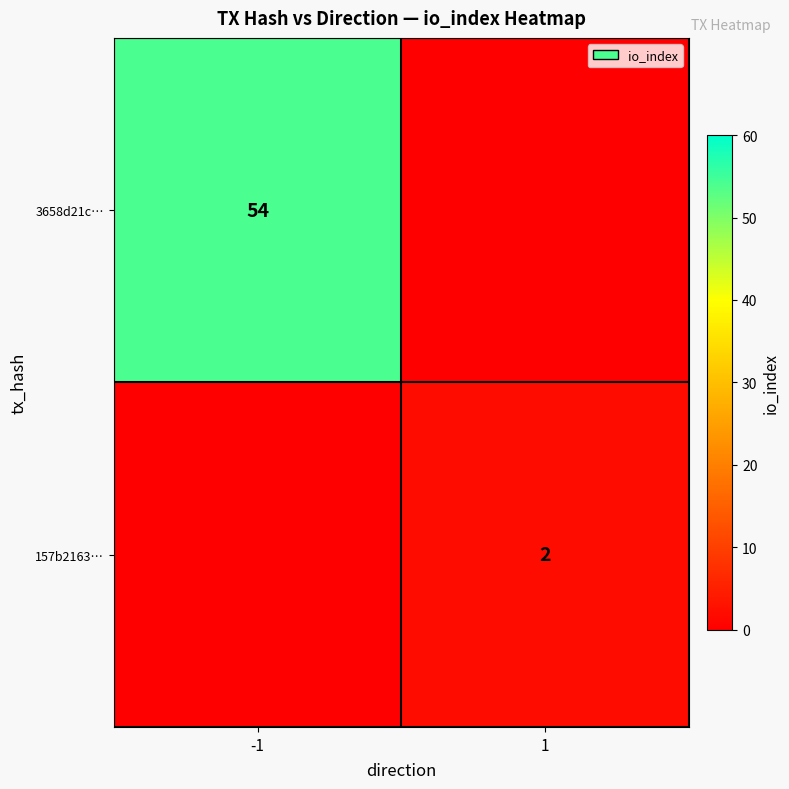

The 3658d21c… series shows 24 at -1. True or false?

False